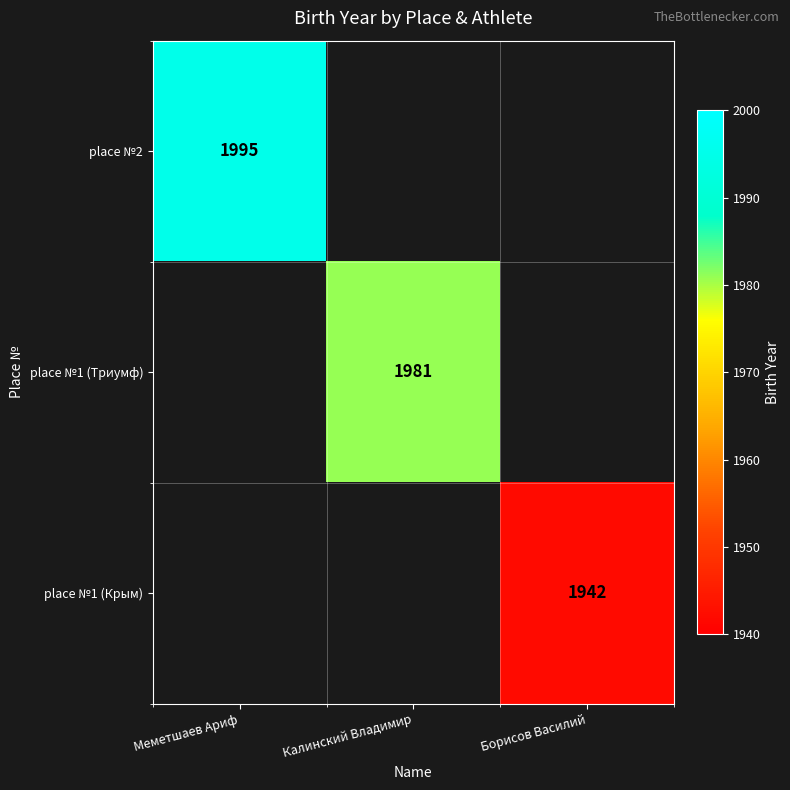

The place №1 (Триумф) series shows 1981 at Калинский Владимир. True or false?

True